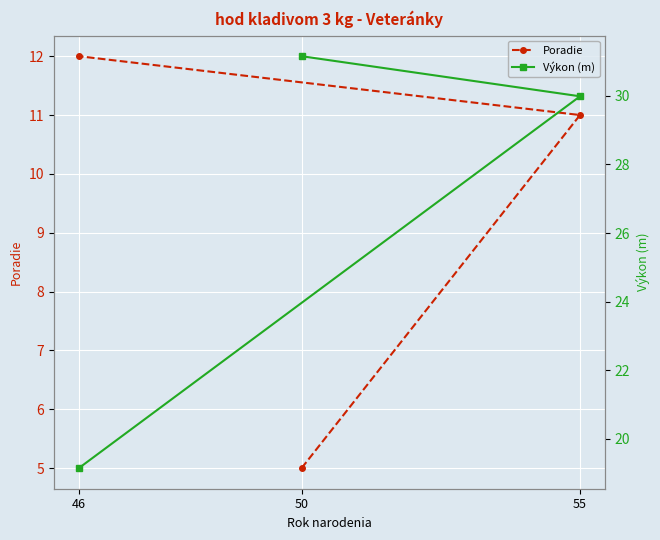

What value does the Poradie series have at 55?

11